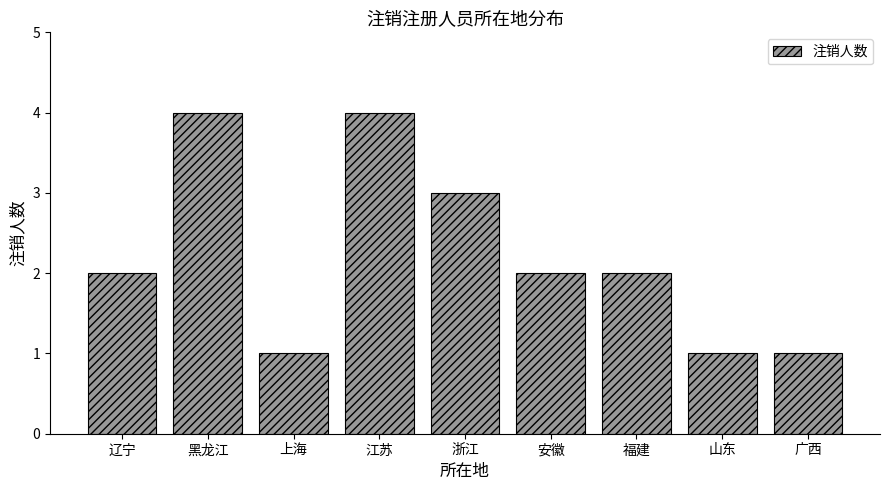

What is the smallest value displayed?

1